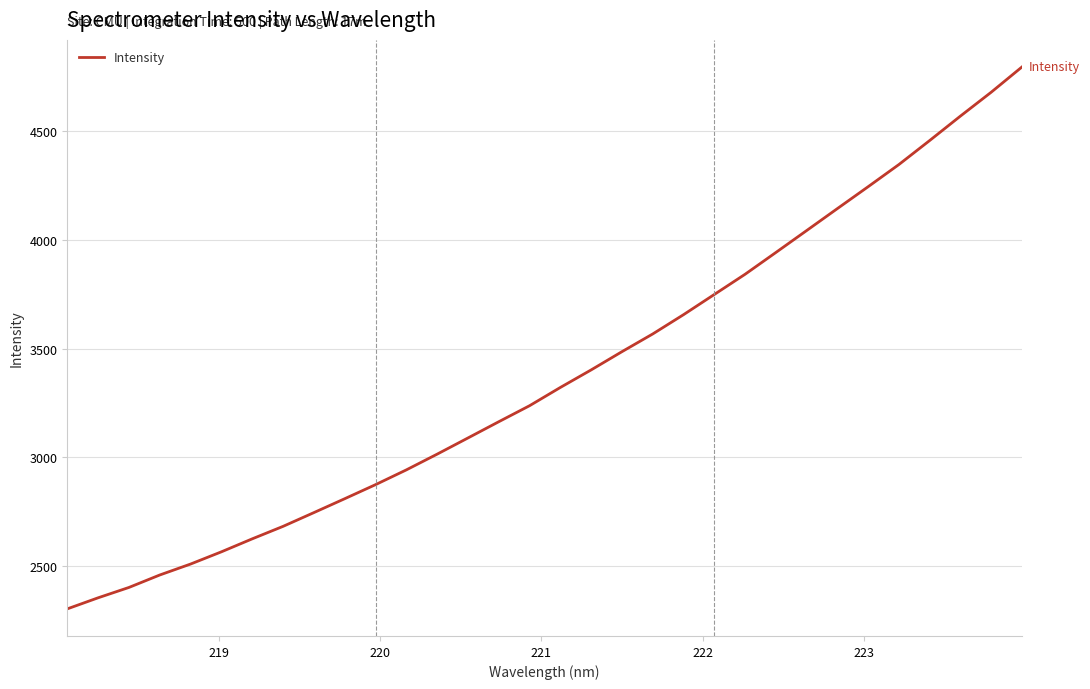

What is the minimum value shown in the chart?

2303.1